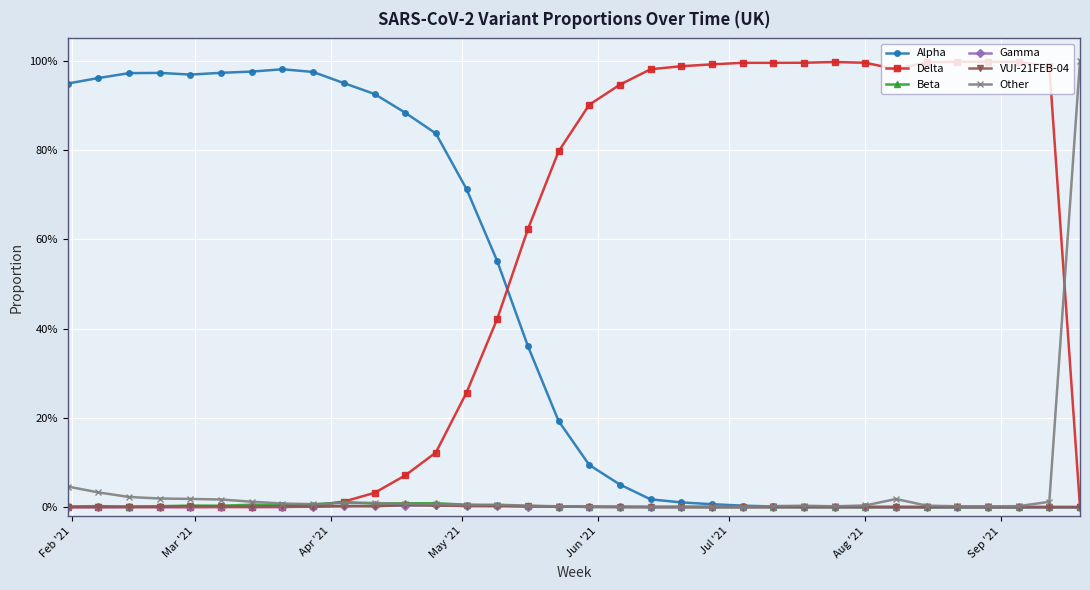

Does the chart have visible grid lines?

Yes